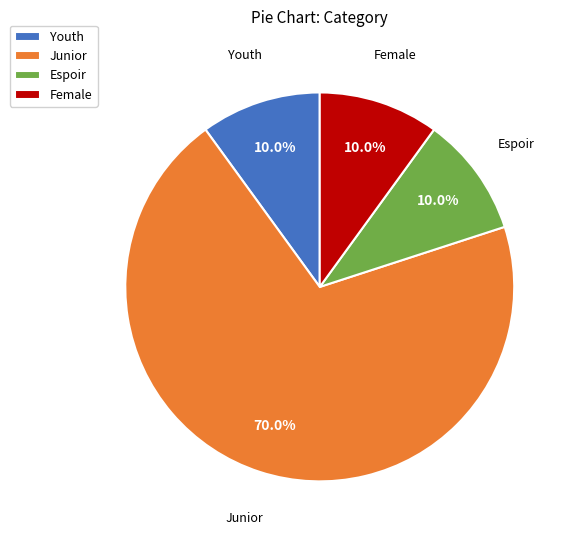

How many segments does this pie chart have?

4